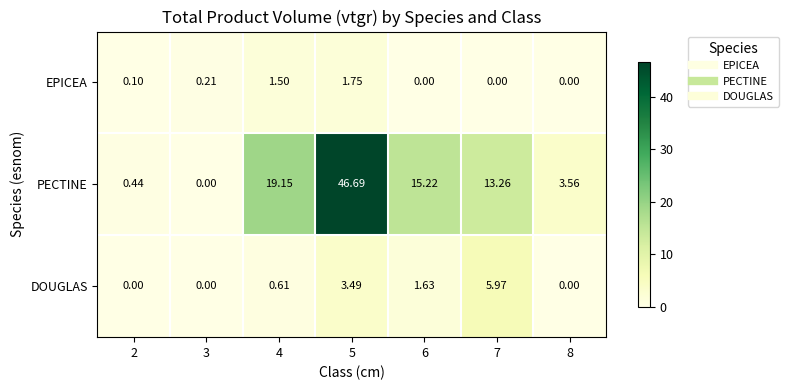

How many series are shown in this chart?

3